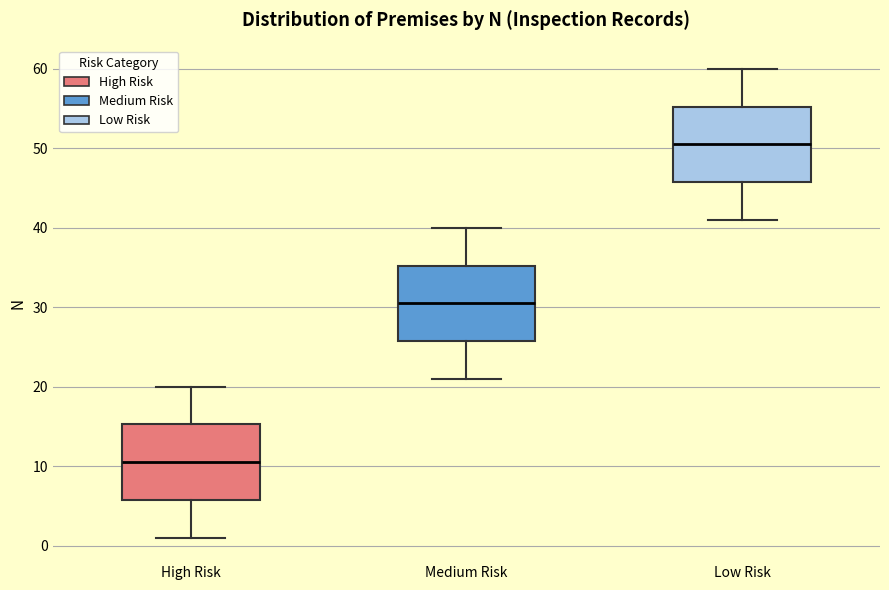

Reading left to right, read every box against the y-axis: the position of its median line, the range the box covers, and the ends of its whiskers. The values are not printed on the chart, so give them approximately, as read against the axis.

High Risk: median 11, box 6 to 15, whiskers 1 to 20
Medium Risk: median 31, box 26 to 35, whiskers 21 to 40
Low Risk: median 51, box 46 to 55, whiskers 41 to 60